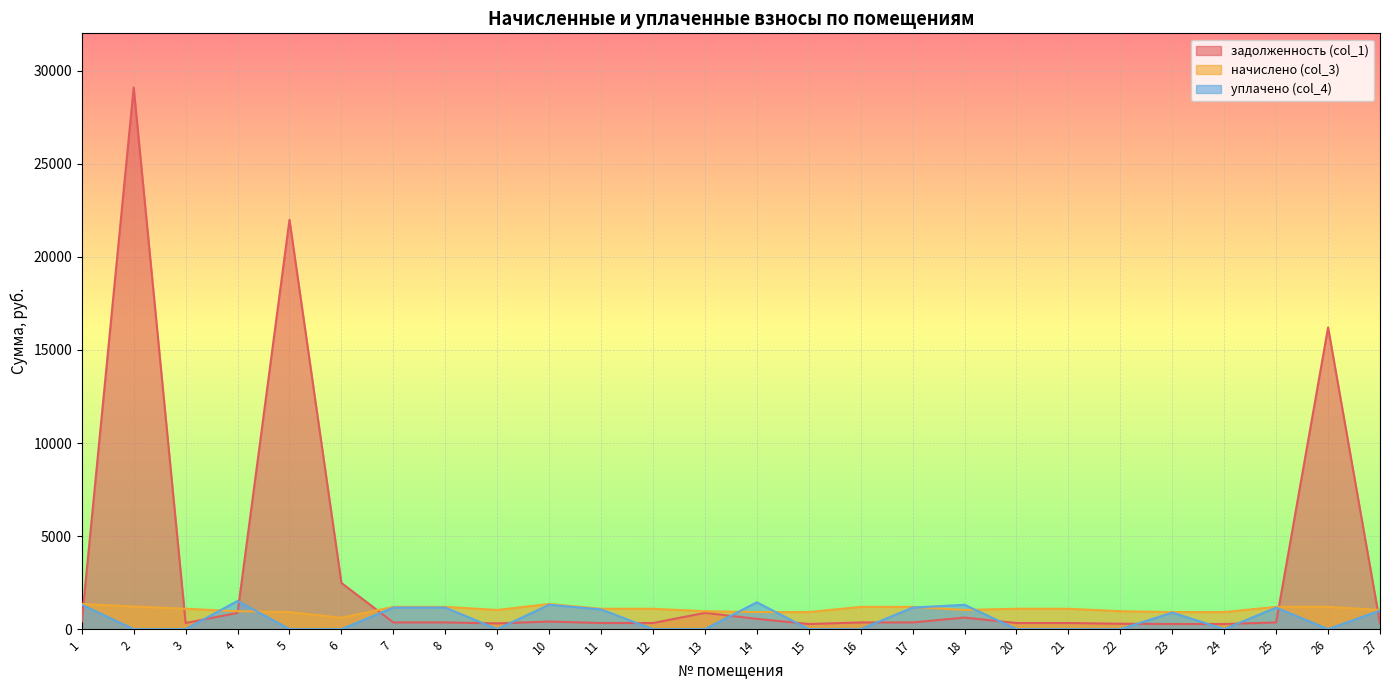

What is the difference between the second highest and second lowest values in the уплачено (col_4) series?

1442.5